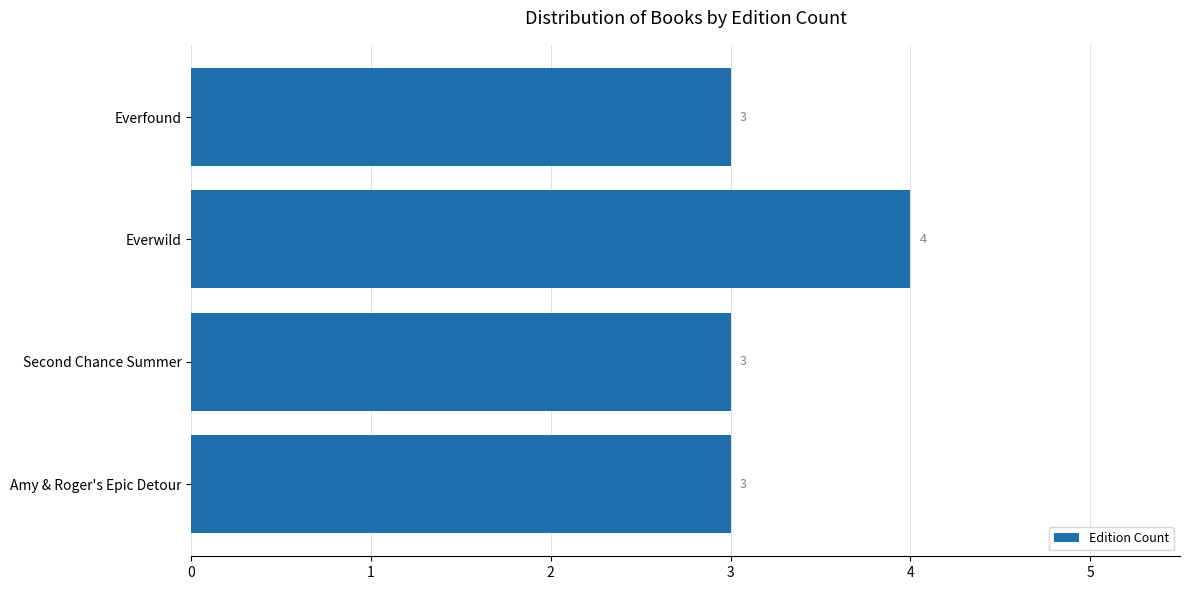

What is the change in value from Everfound to Everwild?

+1